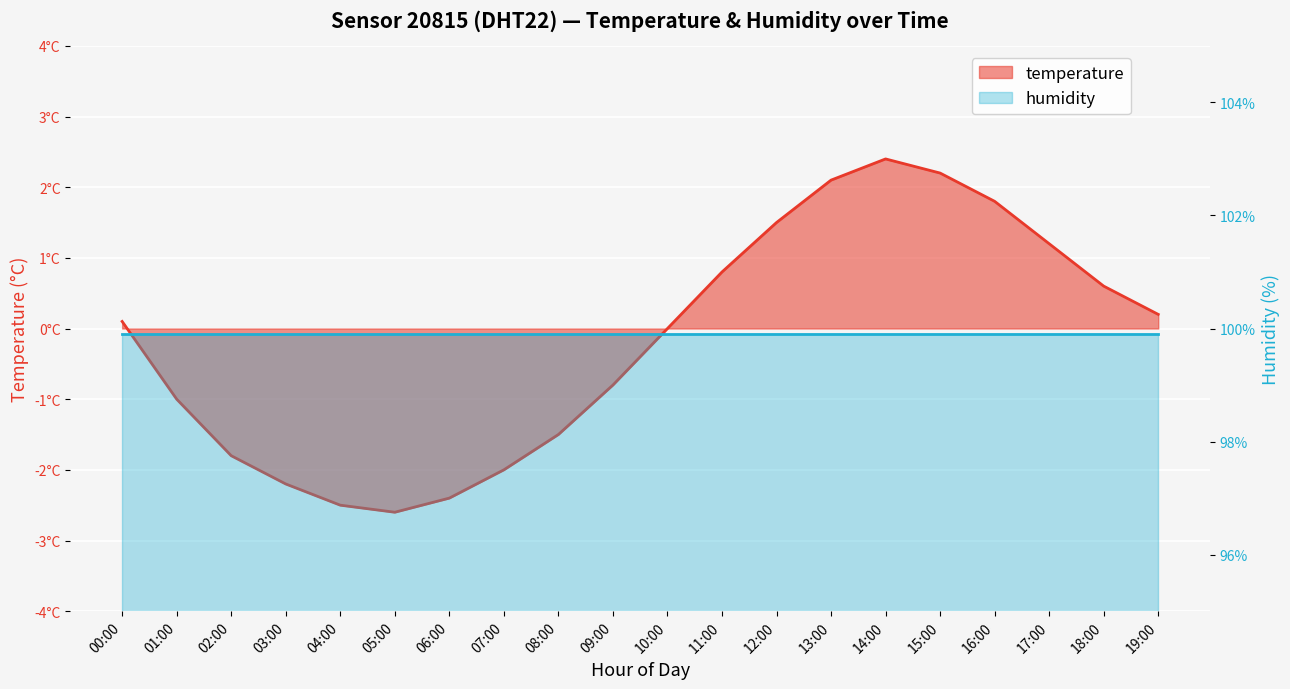

Reading left to right, what are all the values shown in this chart?

0.1	-1.0	-1.8	-2.2	-2.5	-2.6	-2.4	-2.0	-1.5	-0.8	0.0	0.8	1.5	2.1	2.4	2.2	1.8	1.2	0.6	0.2